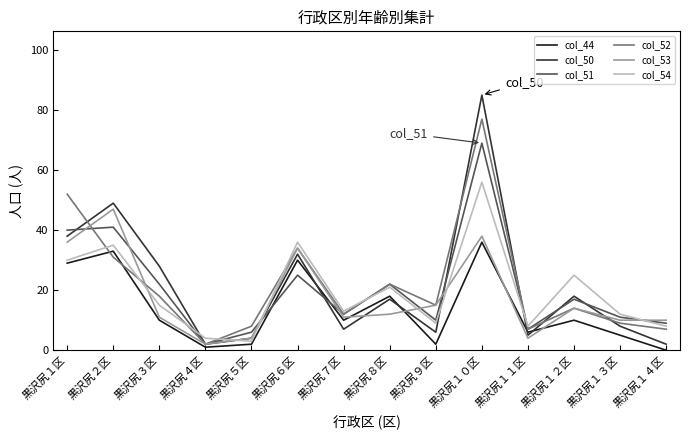

Which category has the lowest value in the col_54 series?

黒沢尻５区